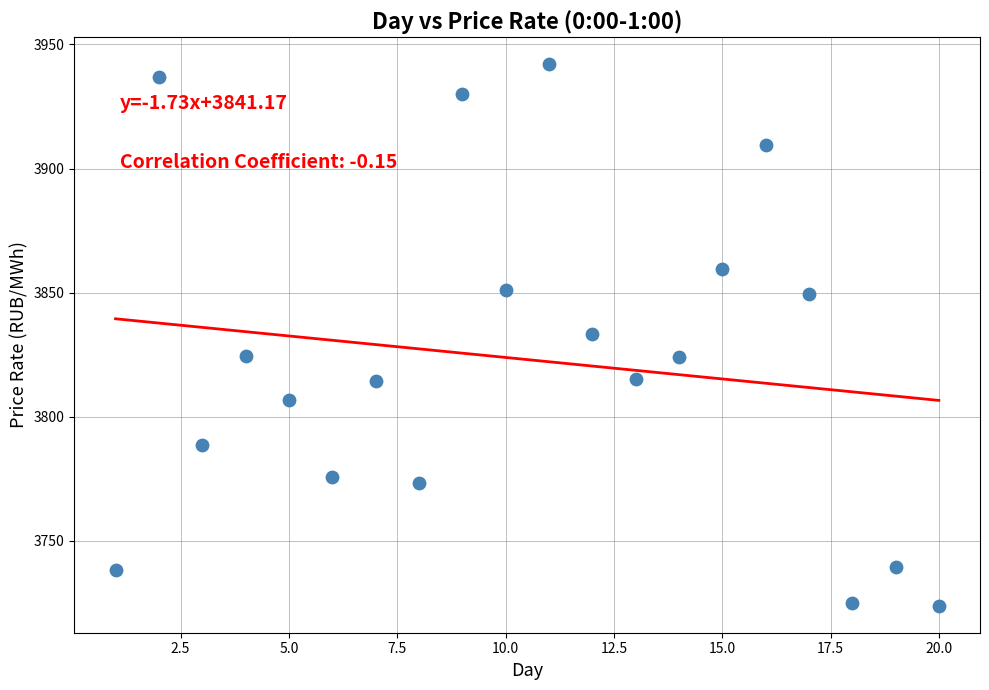

What is the range of Y values (max minus min)?

218.2